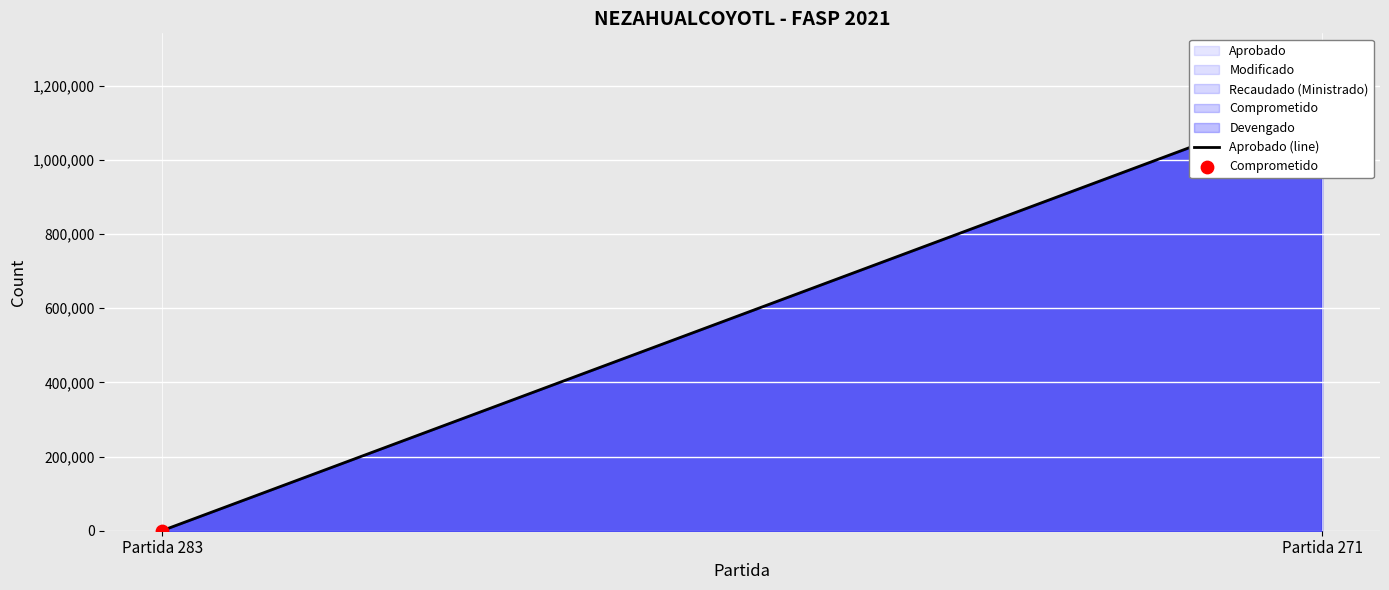

Which series has the widest spread of Y values?

Aprobado (line)